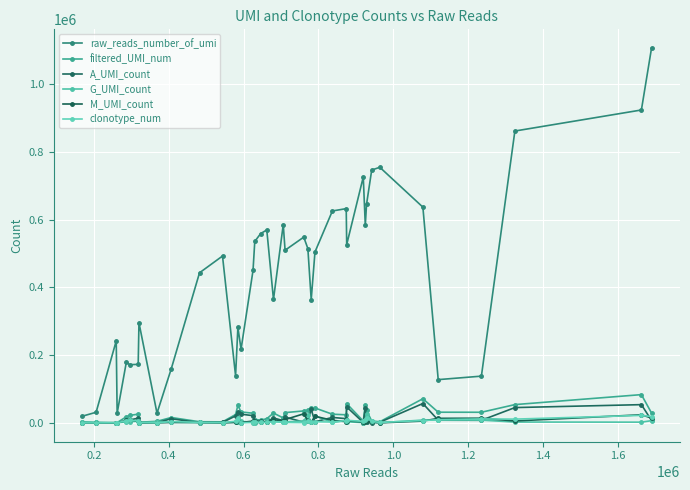

Reading left to right, extract all data points from this chart.

raw_reads_number_of_umi: 19986	31651	242326	28926	180506	172032	172974	295877	28961	159732	443137	492555	139266	282105	217648	449903	535615	558933	569482	364551	585405	509640	548372	514469	363800	504598	625510	632428	526420	725629	583110	645051	746225	754439	636821	127938	138225	861352	923460	1106090
filtered_UMI_num: 3512	1633	1222	1163	18391	22338	26065	2142	4930	16169	3686	3353	24917	52086	32603	28779	10172	8644	12495	29362	14783	30571	35620	37874	43560	44286	25922	24154	57034	5793	53128	37047	5913	3672	71558	31816	31657	54242	83696	29461
A_UMI_count: 521	79	271	83	7097	8741	14254	783	864	12562	970	1822	20802	32505	25984	21656	6581	4991	3501	14798	7013	17326	2474	7562	40180	3542	16408	12809	47300	1445	44814	3783	1231	2242	57429	8229	7918	45476	54129	7525
G_UMI_count: 2777	1510	254	1025	2930	3677	5517	470	3797	1923	823	1086	2462	2041	5179	1392	531	2157	5127	4905	1521	3150	6018	23791	1702	20835	1602	7137	3422	1307	4352	26905	1504	1022	8477	9062	8438	2767	2469	6857
M_UMI_count: 194	42	697	50	7875	9307	5687	886	264	1679	1893	445	1641	15489	1435	5728	3059	1493	3861	9649	6245	10087	27110	6450	1670	19879	7906	3875	6305	2928	3924	6224	3055	396	5637	13738	14094	5955	24243	14643
clonotype_num: 380	254	730	233	7194	8260	6840	1360	426	4054	1976	1248	4822	14994	499	1769	2459	1602	1540	3432	2826	1688	1178	5549	1926	3860	2766	7304	7784	4853	7667	15841	4768	1582	7243	9613	12028	11409	22473	18828